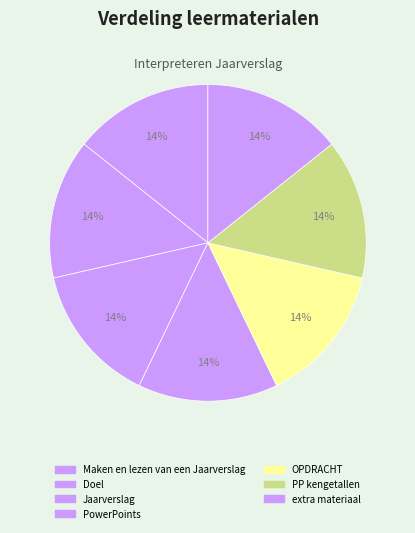

How many segments does this pie chart have?

7